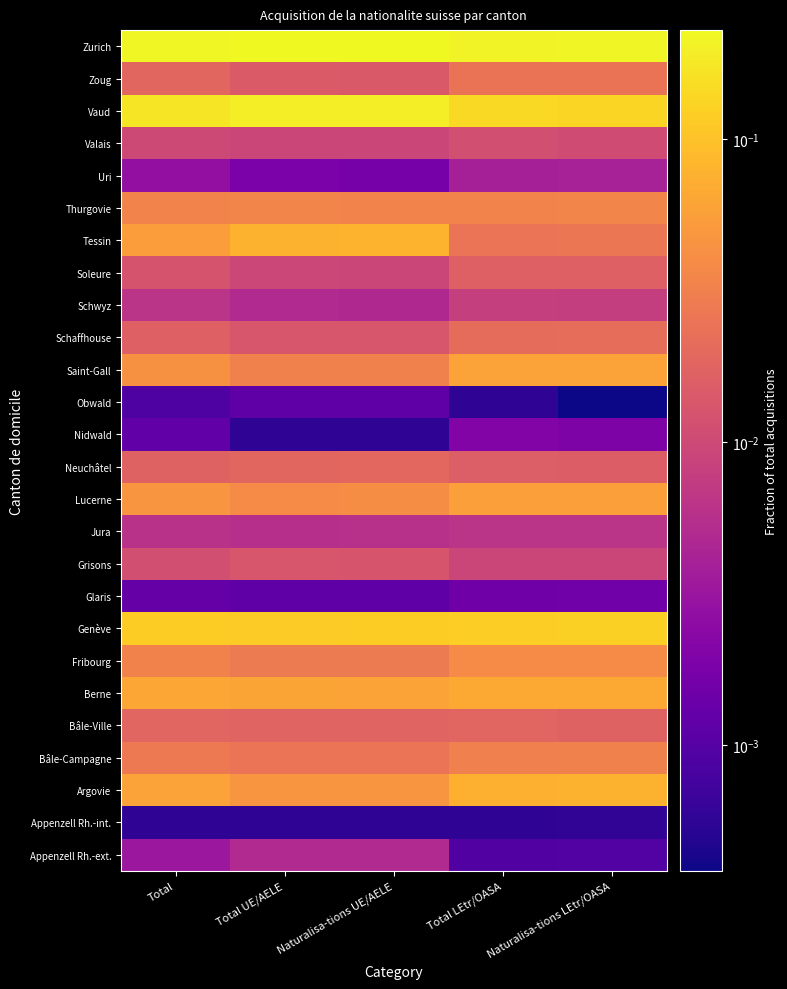

Rank the series by their maximum value, from highest to lowest.

Zurich, Vaud, Genève, Tessin, Argovie, Berne, Saint-Gall, Lucerne, Fribourg, Thurgovie, Bâle-Campagne, Zoug, Schaffhouse, Neuchâtel, Bâle-Ville, Soleure, Grisons, Valais, Schwyz, Jura, Appenzell Rh.-ext., Uri, Nidwald, Glaris, Obwald, Appenzell Rh.-int.